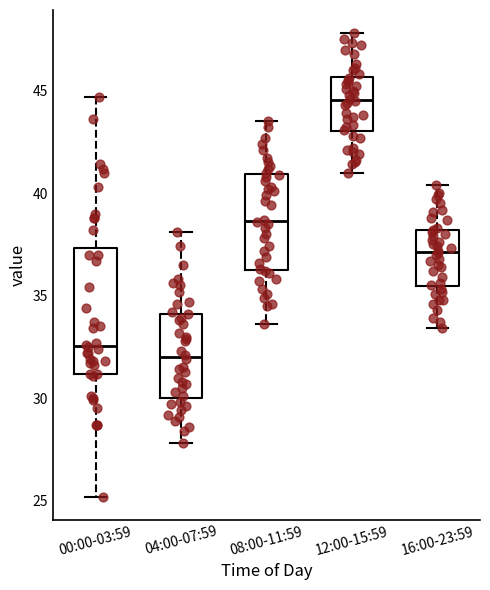

Where is the lower edge of the box for 08:00-11:59 on the y-axis? The values are not printed on the chart, so give them approximately, as read against the axis.

36.5